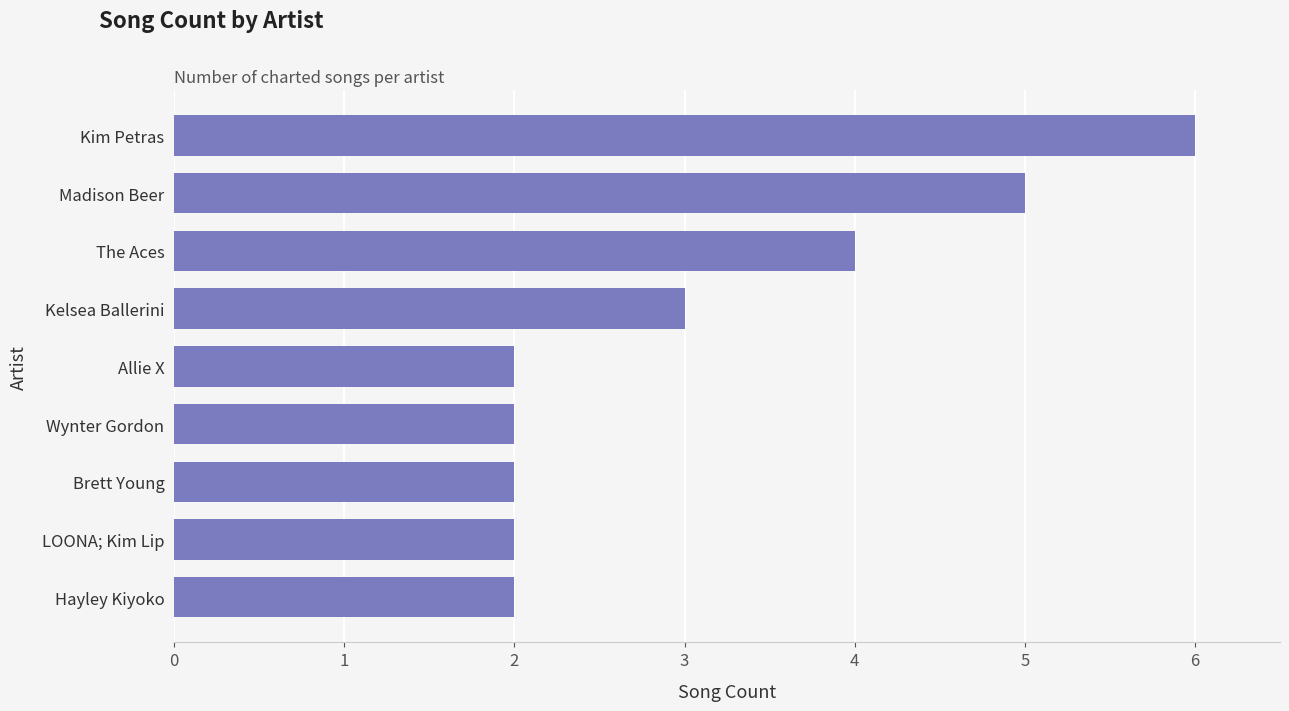

What is the smallest value displayed?

2